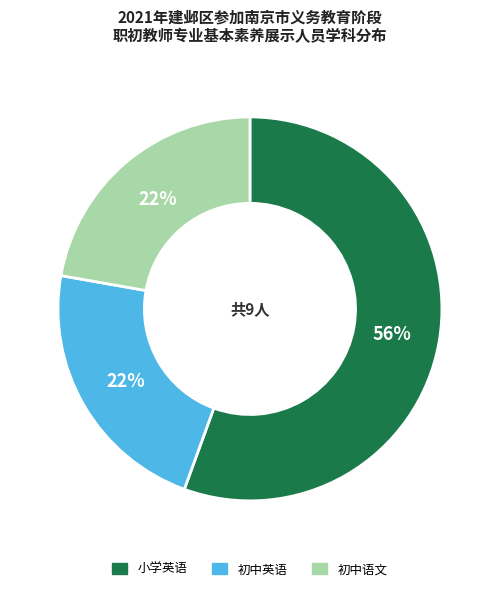

True or false: 小学英语 accounts for 41% of the total.

False